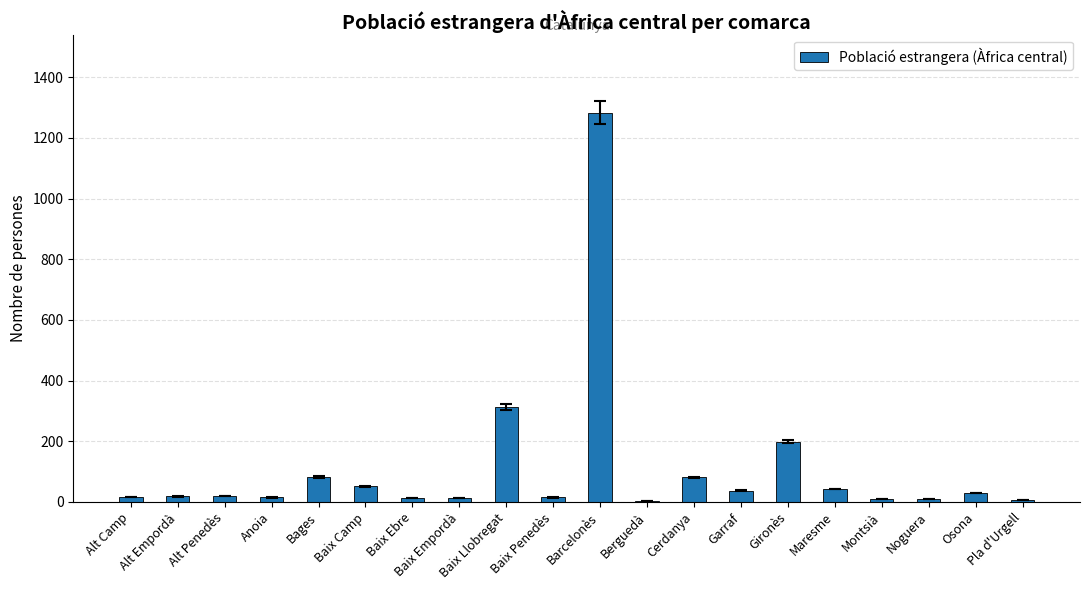

At which category does the chart reach its peak across all series?

Barcelonès